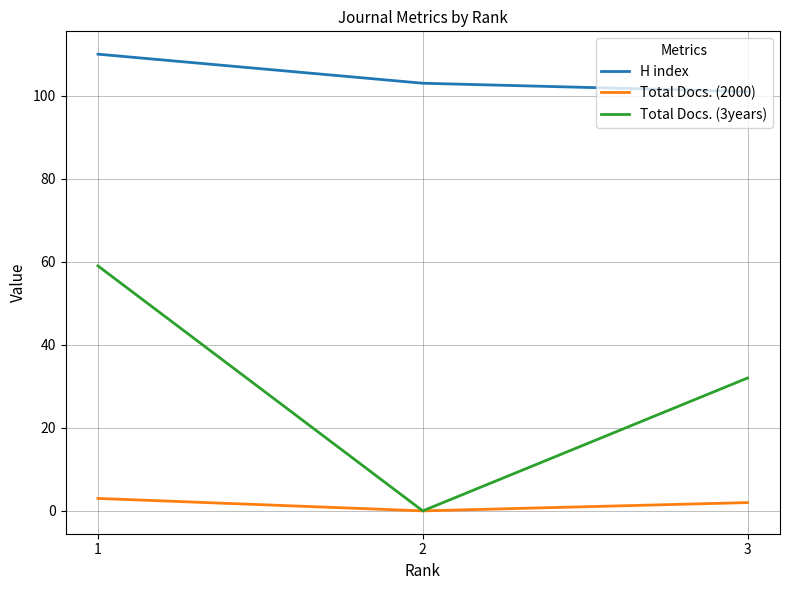

Reading left to right, transcribe all the data shown in this chart.

H index: 110	103	101
Total Docs. (2000): 3	0	2
Total Docs. (3years): 59	0	32